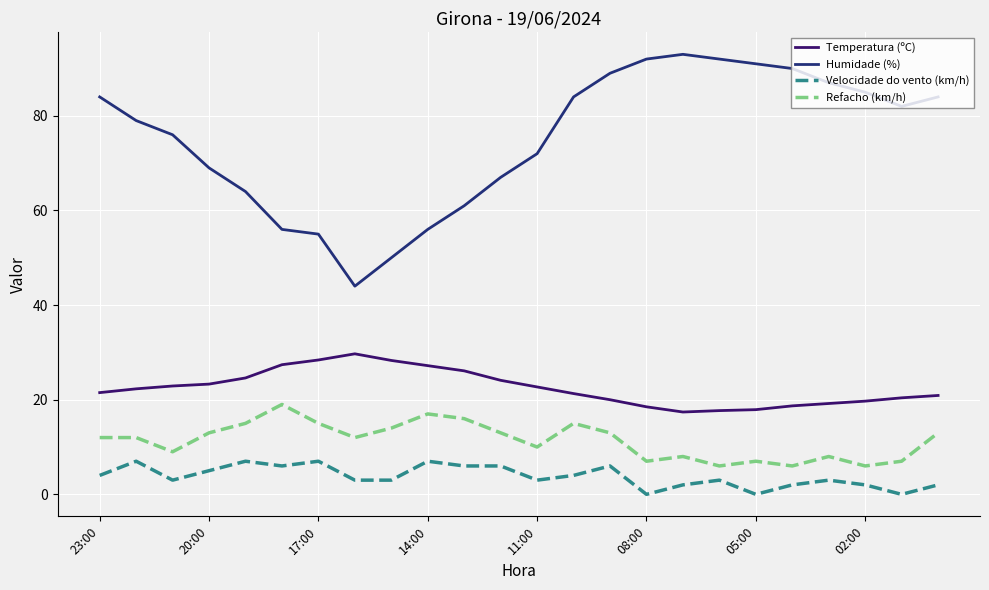

Rank the series by their maximum value, from lowest to highest.

Velocidade do vento (km/h), Refacho (km/h), Temperatura (ºC), Humidade (%)